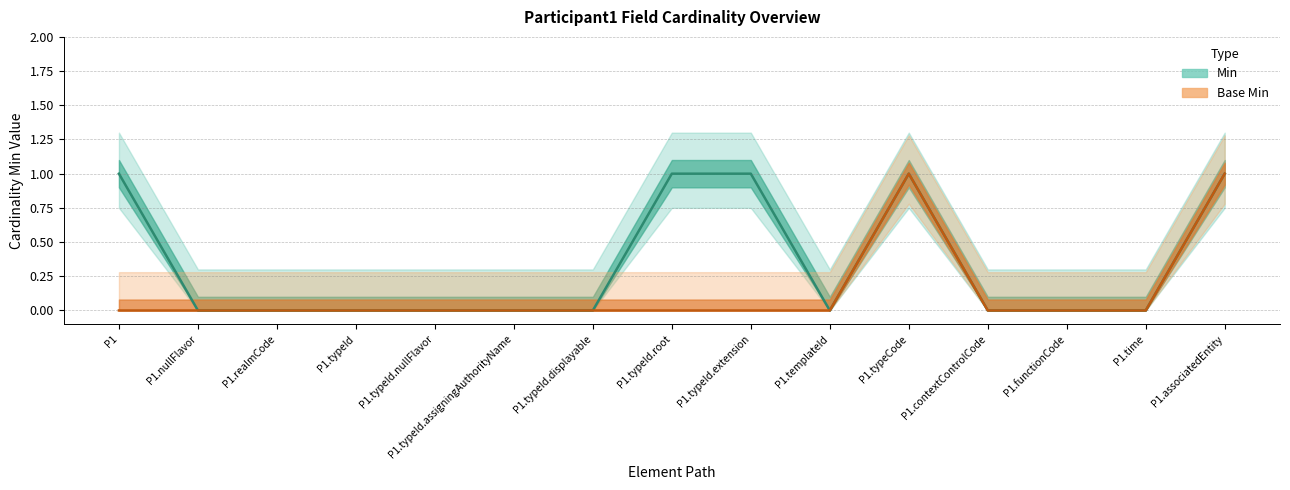

Between P1.nullFlavor and P1.typeId.assigningAuthorityName, which is larger?

P1.nullFlavor